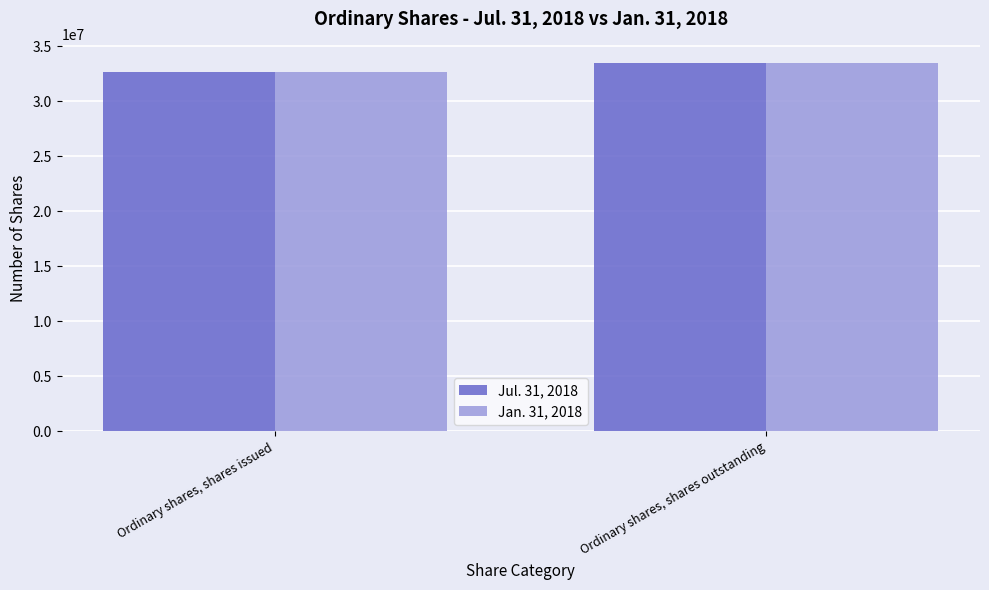

True or false: Jul. 31, 2018 has a value of 33489614 at Ordinary shares, shares outstanding.

True